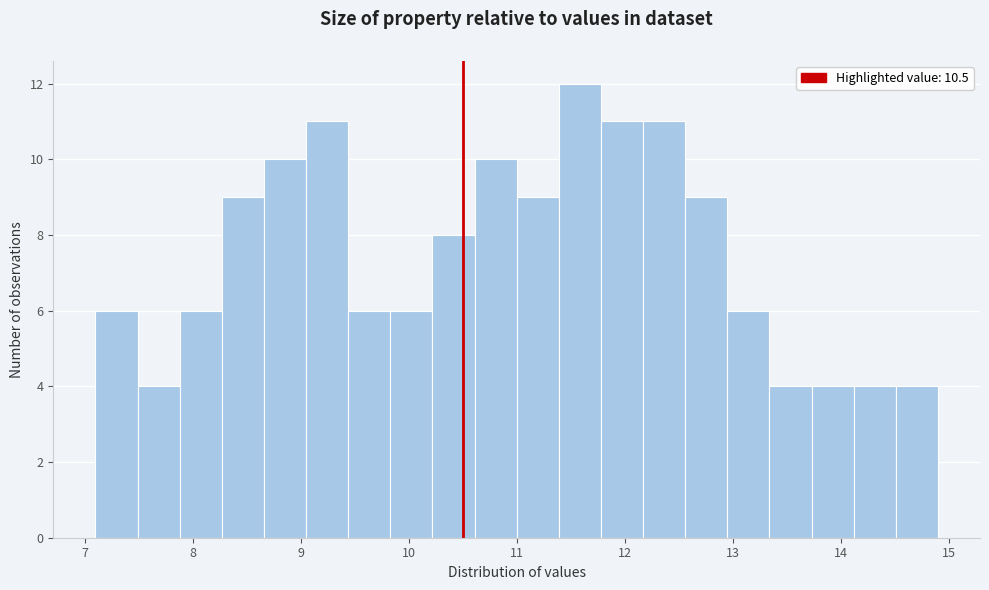

Read against the x-axis, roughly where is the centre of the tallest bar?

11.6